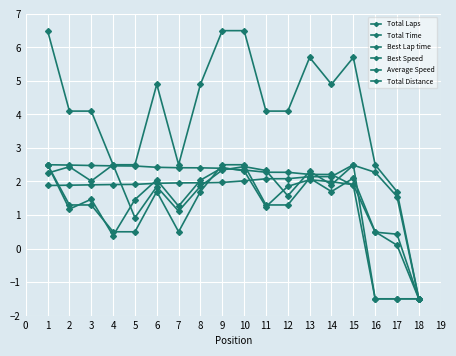

How many interior local valleys does the Total Distance series have?

2